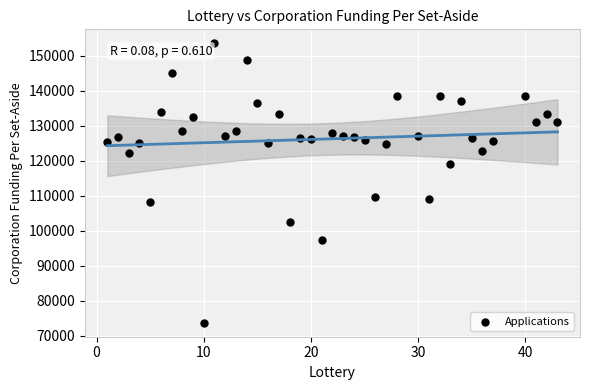

What is the range of Y values (max minus min)?

79850.3